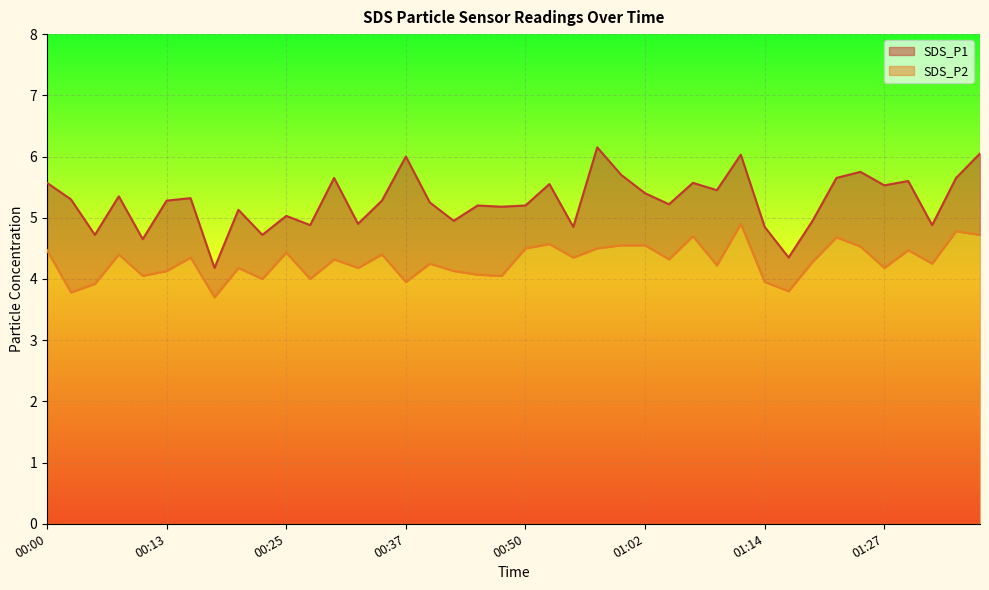

True or false: SDS_P1 and SDS_P2 intersect in this chart.

False